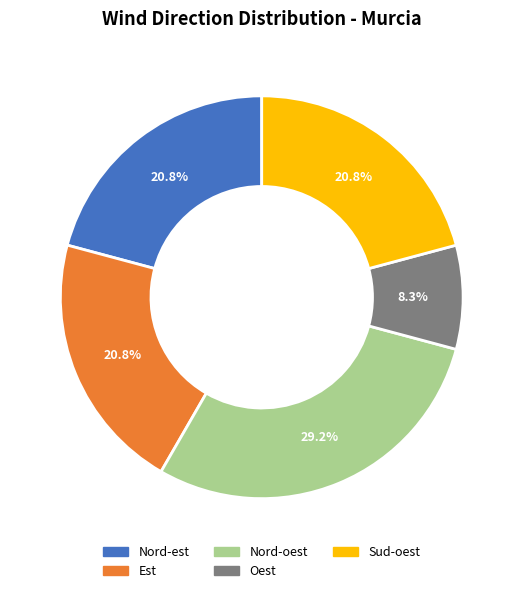

To the nearest percent, what is the difference between the largest and smallest slice percentages?

21%